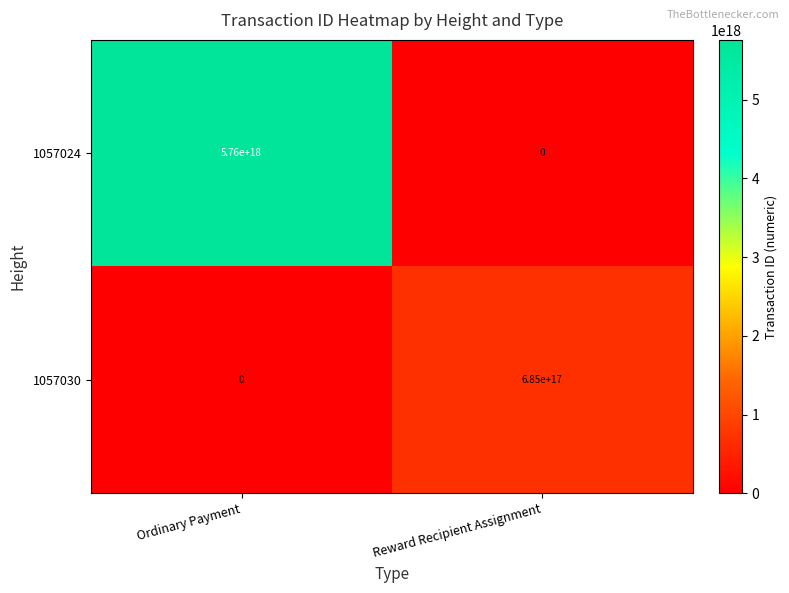

Which series has the largest total across all categories?

1057024